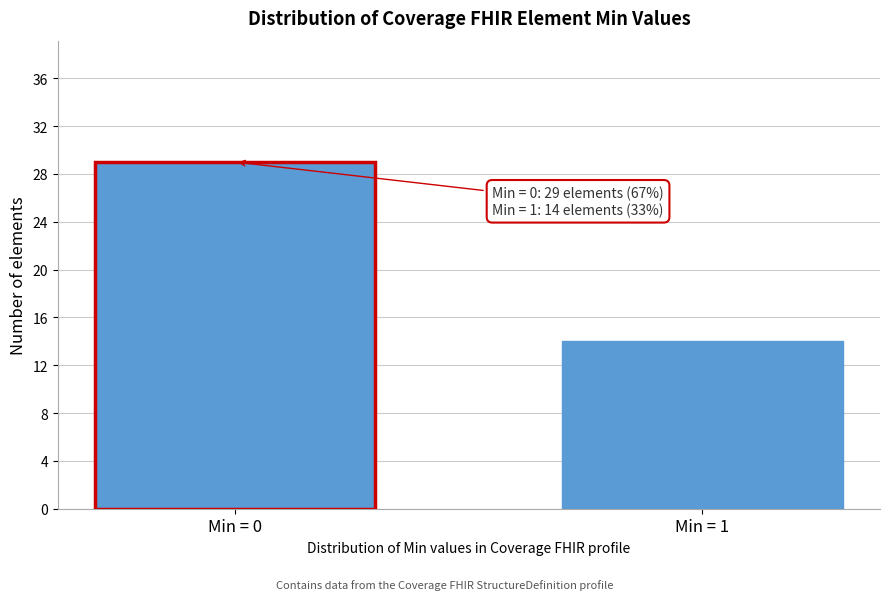

Reading left to right, what are all the values shown in this chart?

29	14